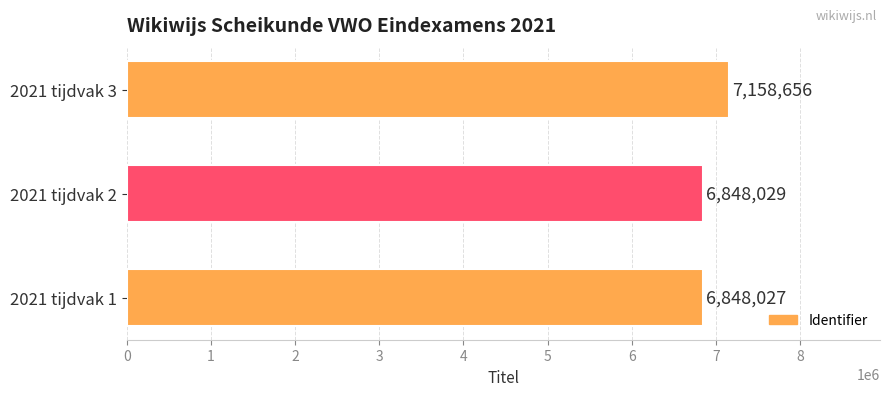

What is the change in value from 2021 tijdvak 2 to 2021 tijdvak 3?

+310627